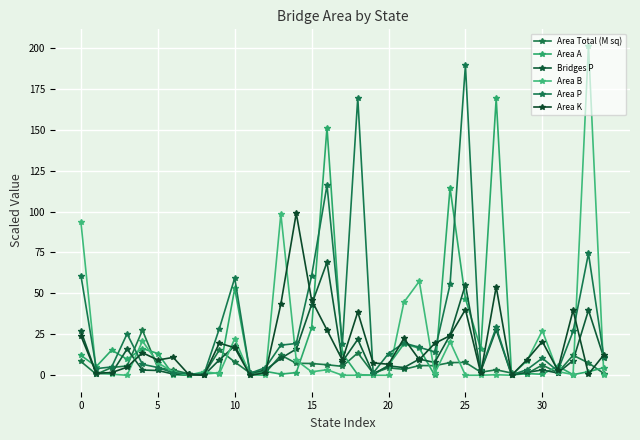

List the series in order of their peak value, highest first.

Area B, Area P, Area A, Area K, Bridges P, Area Total (M sq)